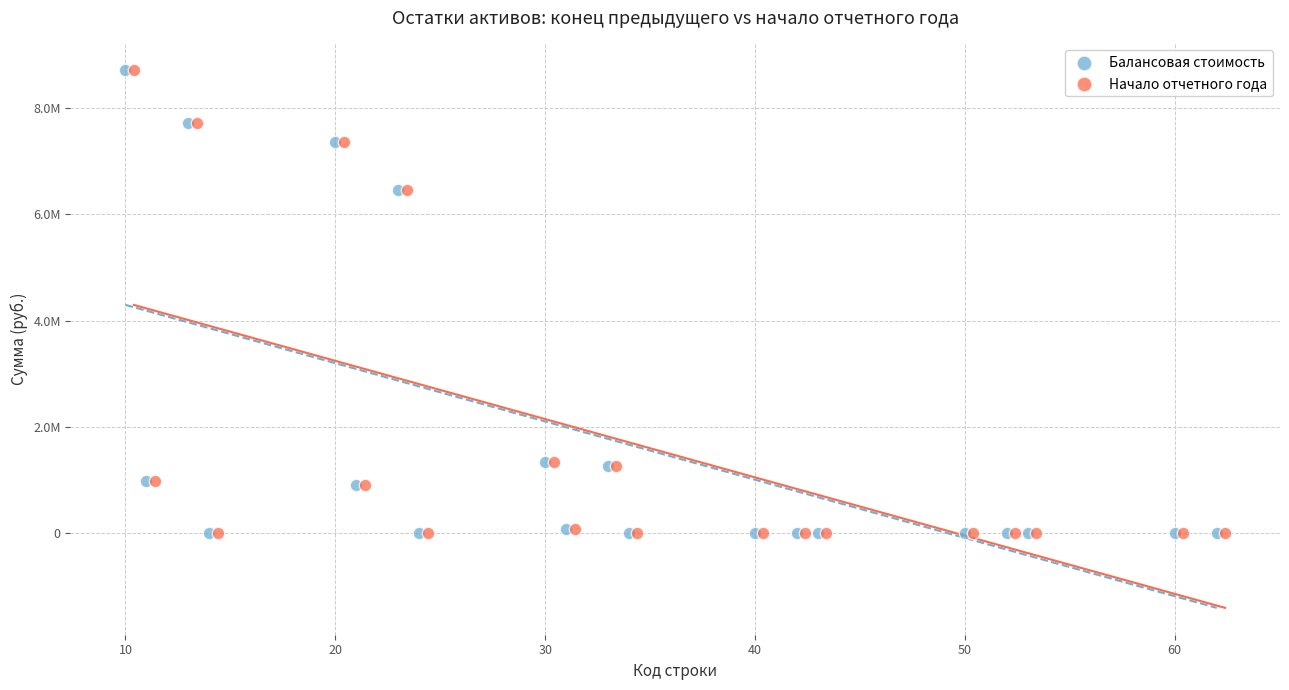

What are all the series names shown in the legend?

Балансовая стоимость, Начало отчетного года